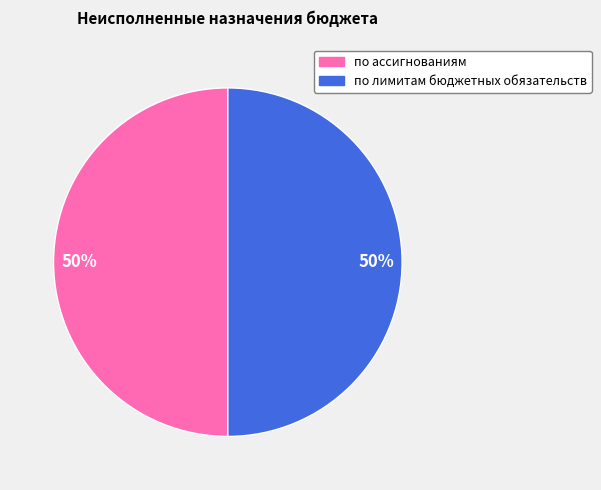

How many segments does this pie chart have?

2